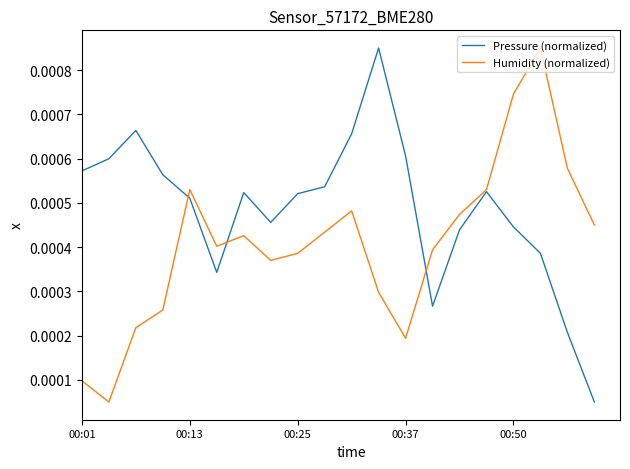

Rank the series by their average value, from highest to lowest.

Pressure (normalized), Humidity (normalized)